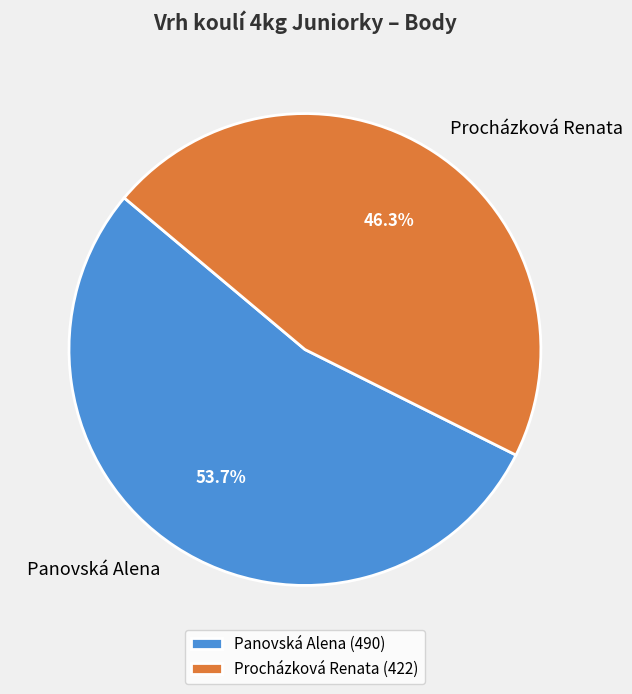

Between Panovská Alena and Procházková Renata, which is larger?

Panovská Alena